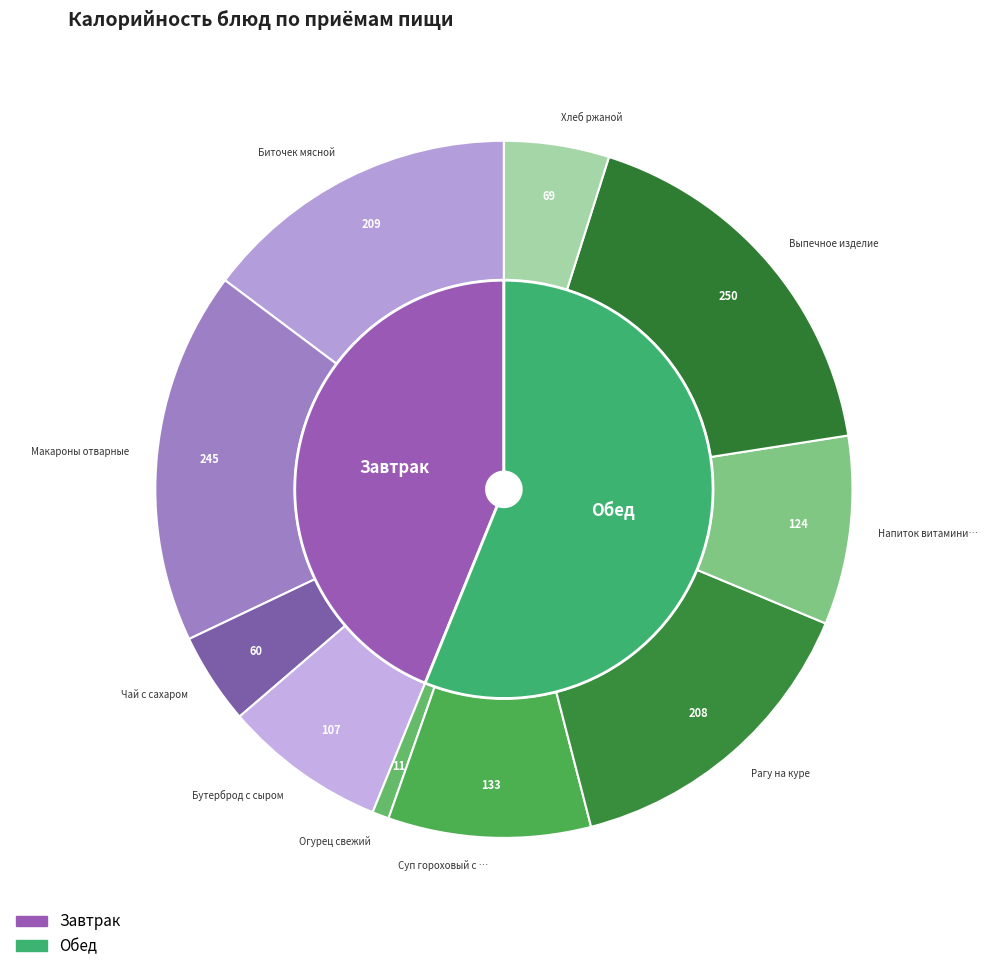

To the nearest percent, what portion does Рагу на куре represent?

15%